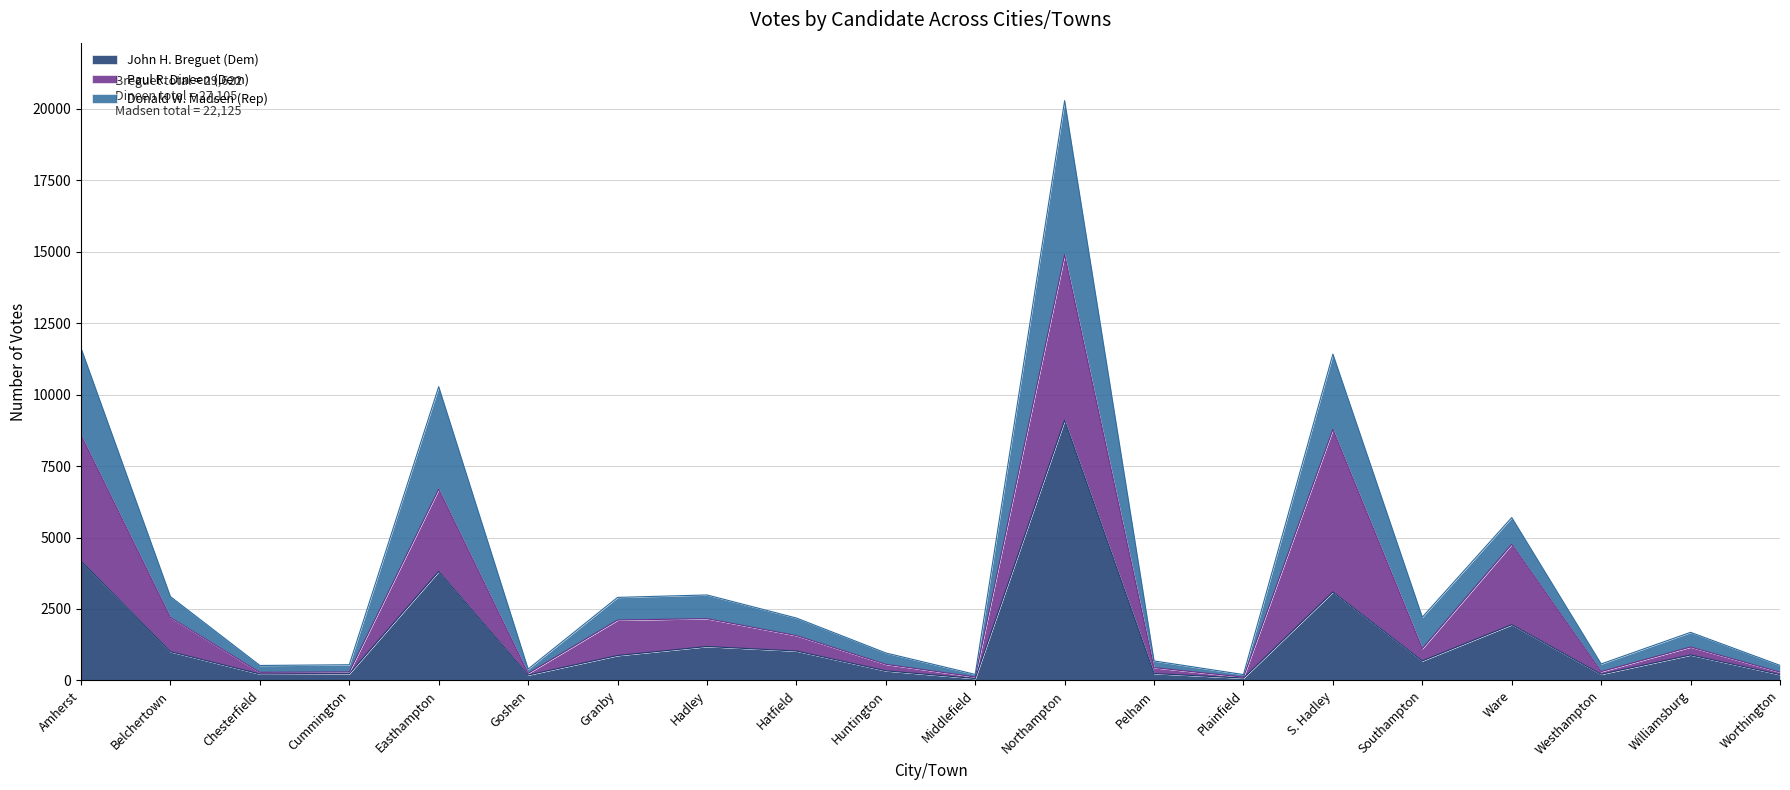

Which category has the highest value in the John H. Breguet (Dem) series?

Northampton